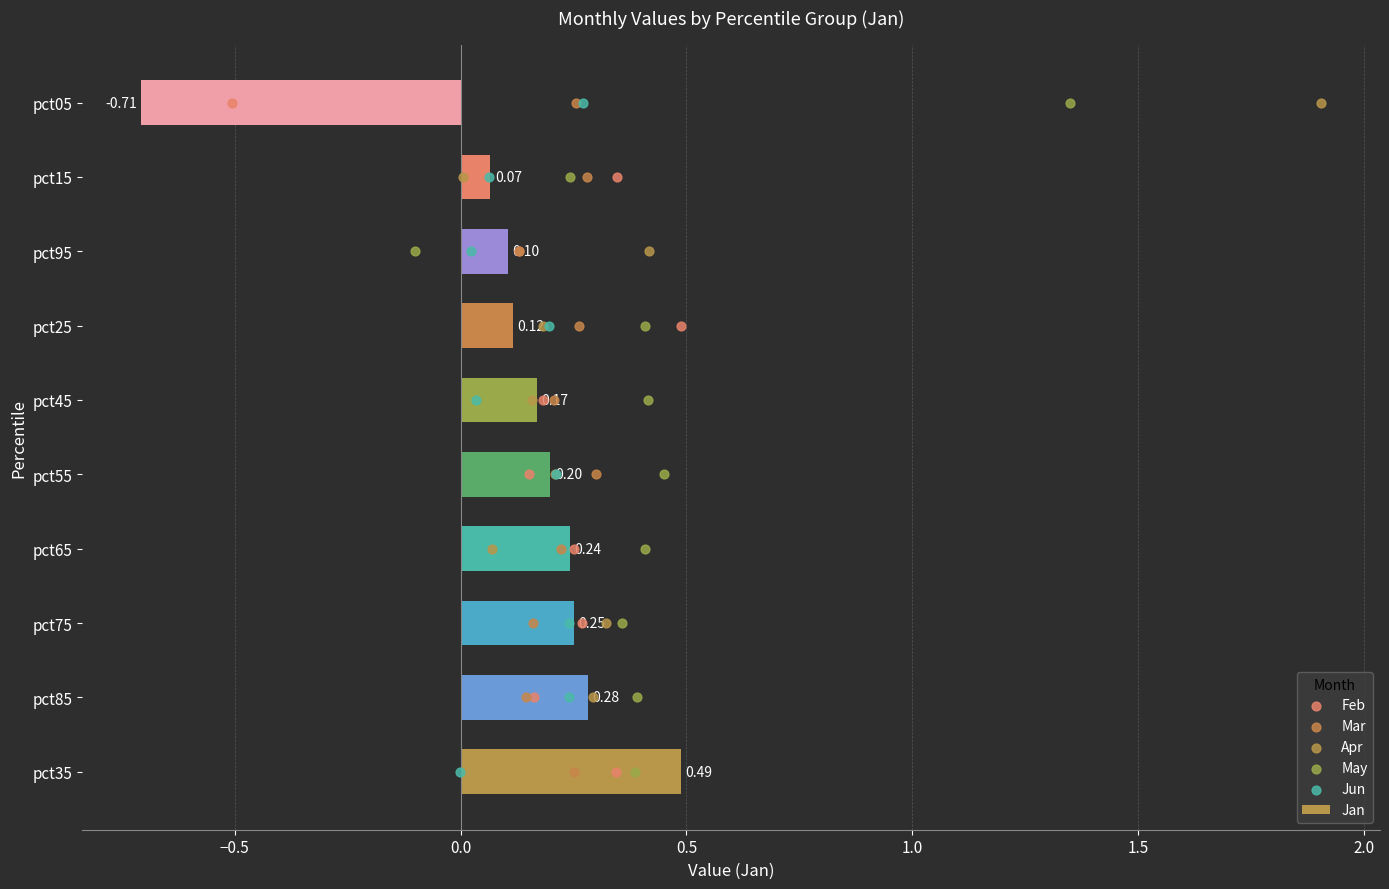

What are all the series names shown in the legend?

Jan, Feb, Mar, Apr, May, Jun